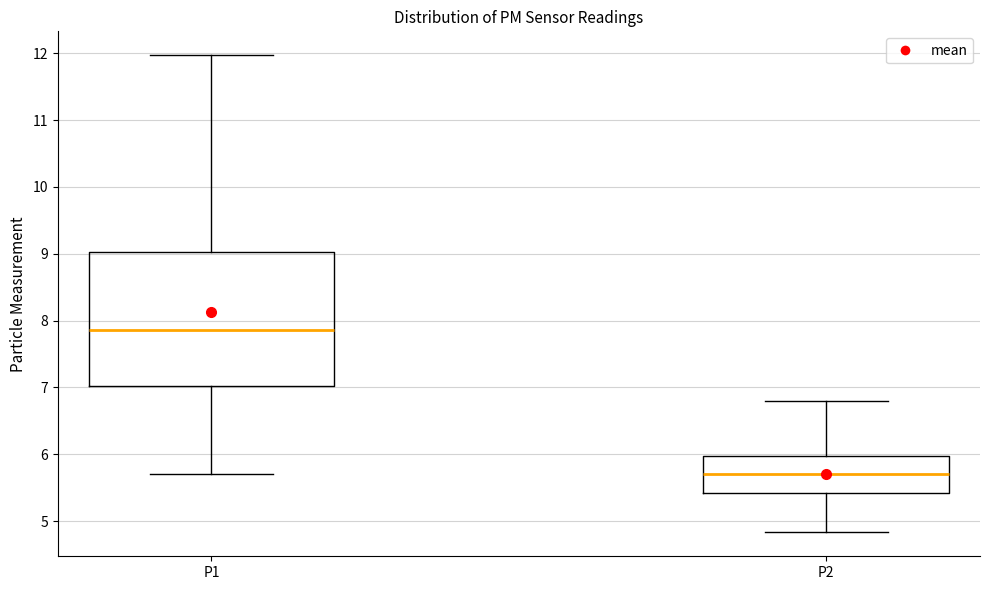

Reading left to right, read every box against the y-axis: the position of its median line, the range the box covers, and the ends of its whiskers. The values are not printed on the chart, so give them approximately, as read against the axis.

P1: median 7.9, box 7.0 to 9.0, whiskers 5.7 to 12.0
P2: median 5.7, box 5.4 to 6.0, whiskers 4.8 to 6.8